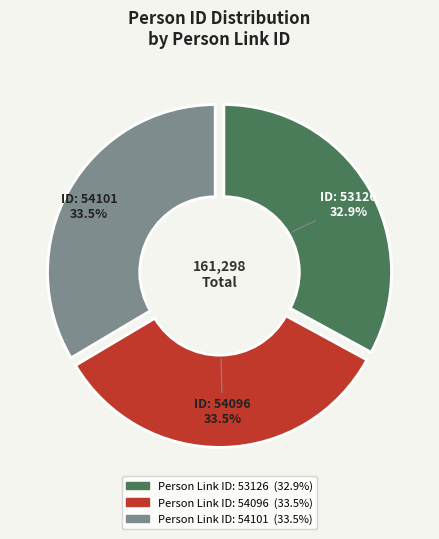

To the nearest percent, what is the average slice percentage?

33%